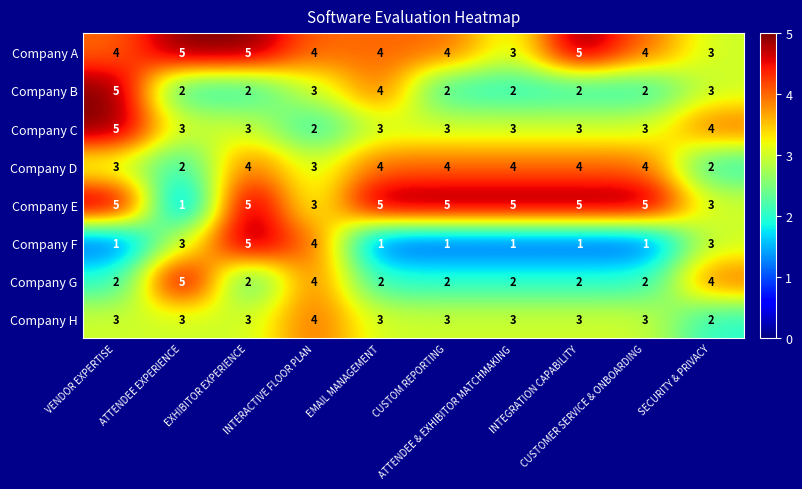

How many Company D values are between 3 and 4?

8